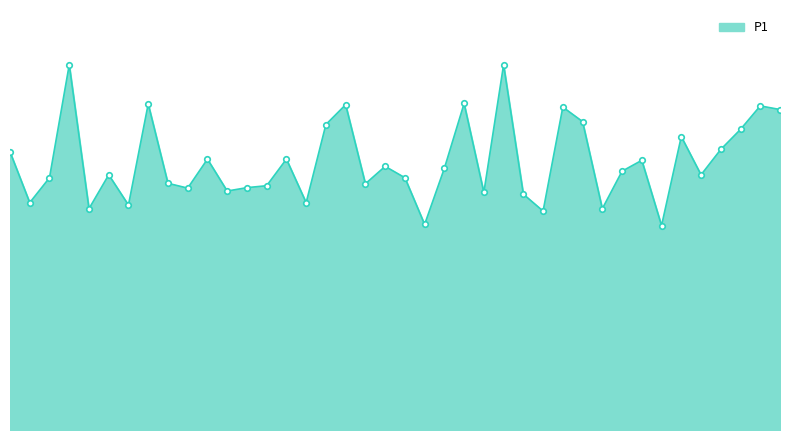

Does the chart have visible grid lines?

No